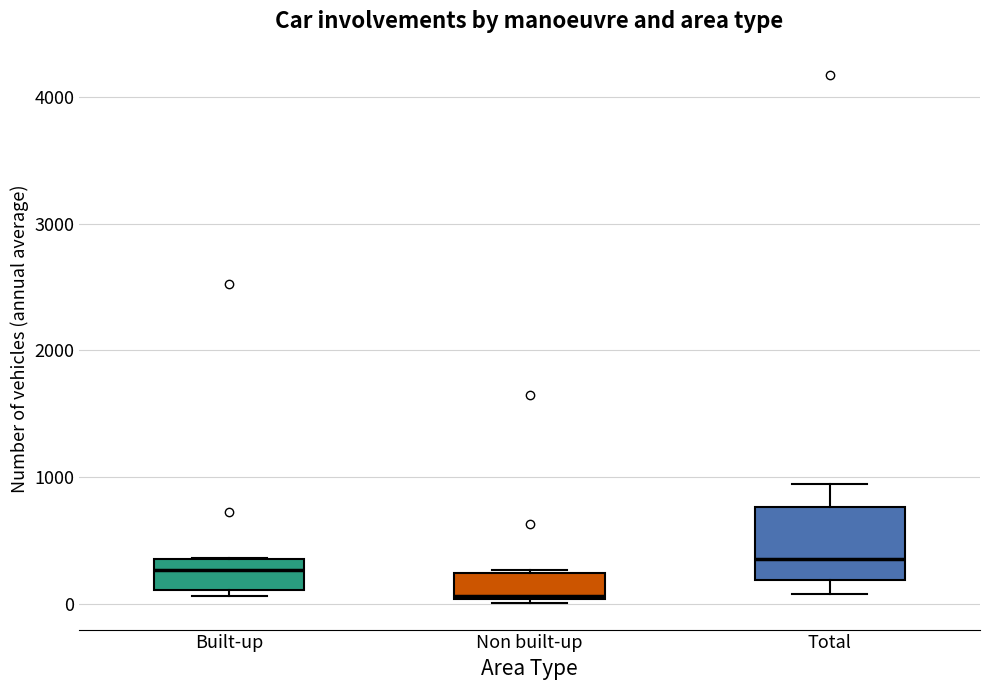

Where is the lower edge of the box for Total on the y-axis? The values are not printed on the chart, so give them approximately, as read against the axis.

200